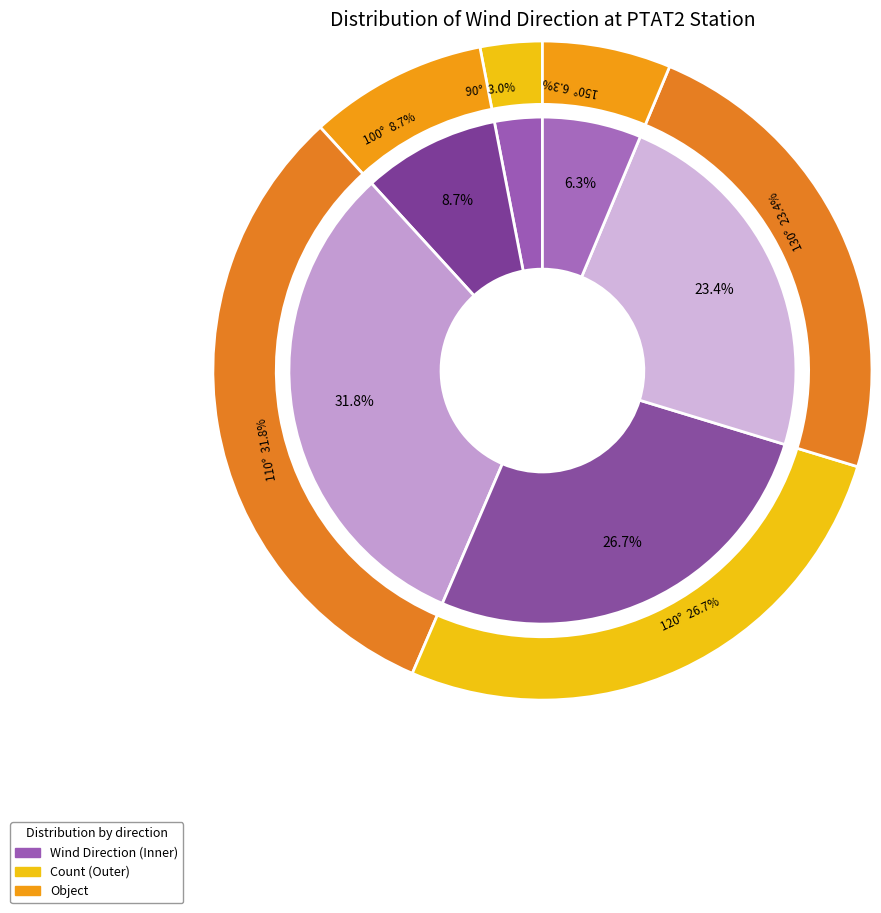

How many segments does this pie chart have?

6